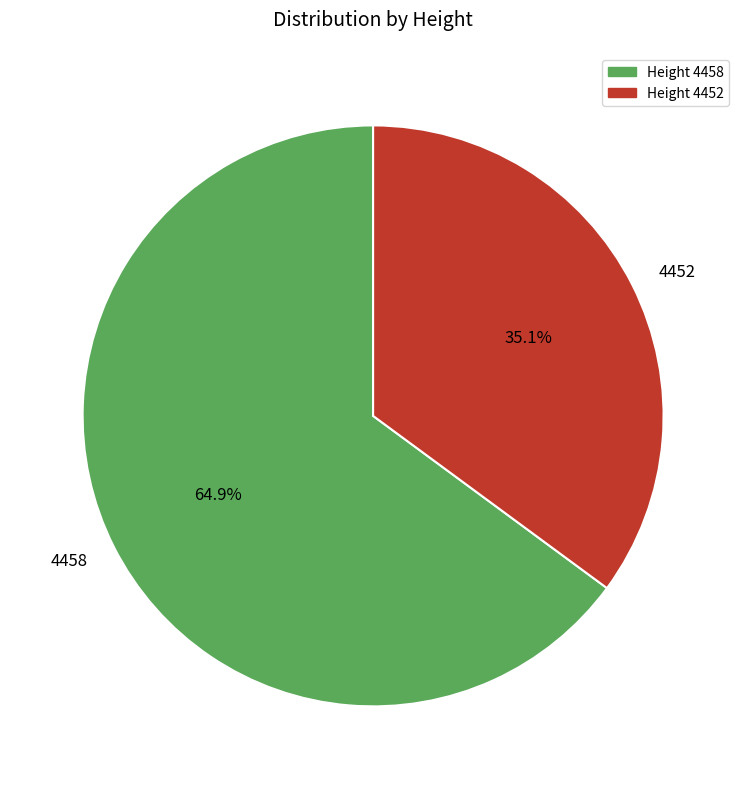

Do 4452 and 4458 together represent more than half of the pie?

Yes